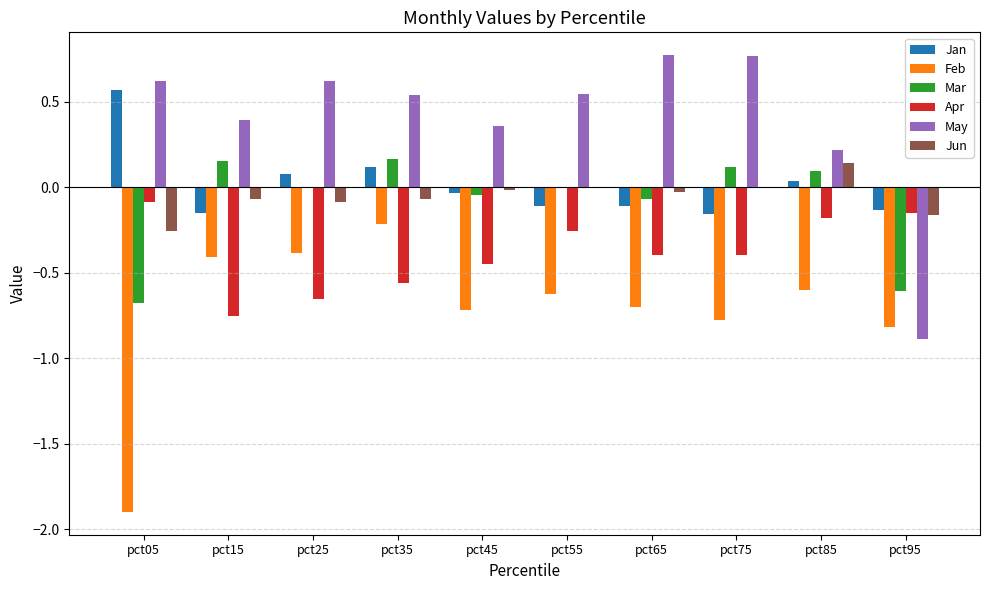

The value of May at pct65 is 0.8. True or false?

True